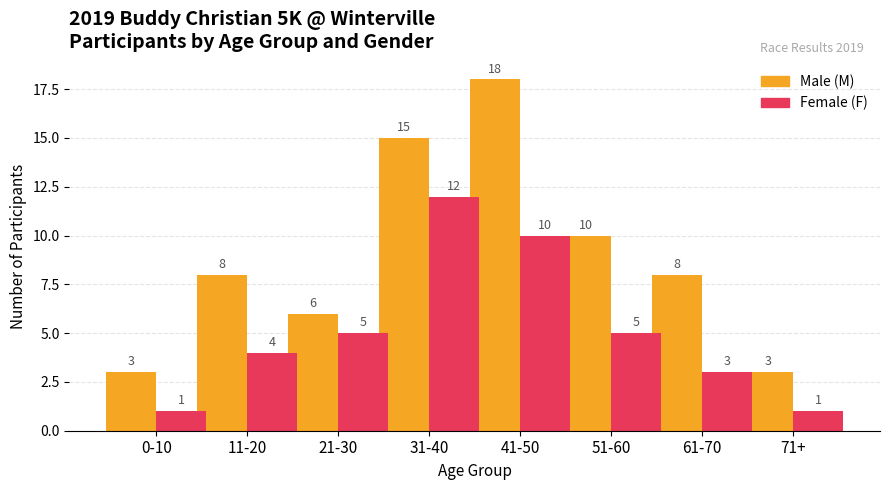

What is the maximum value shown in the chart?

18